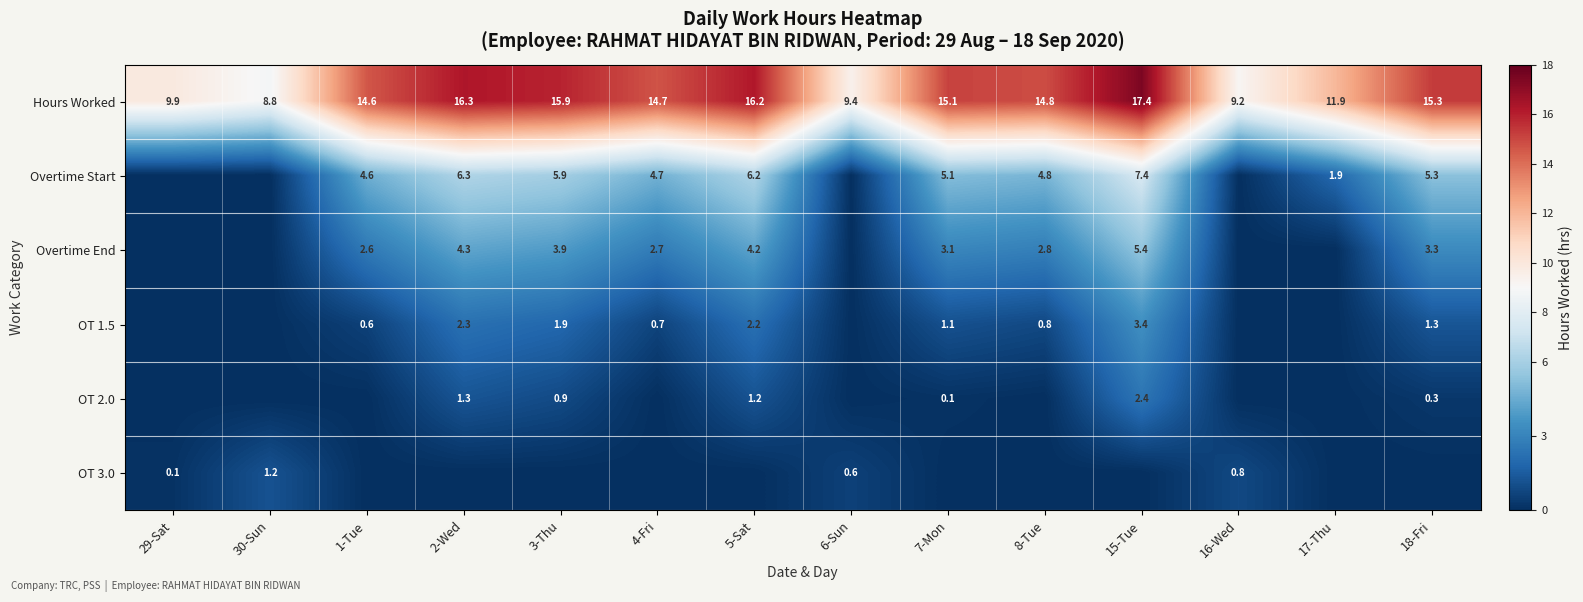

What is the average value of the Hours Worked series?

13.5